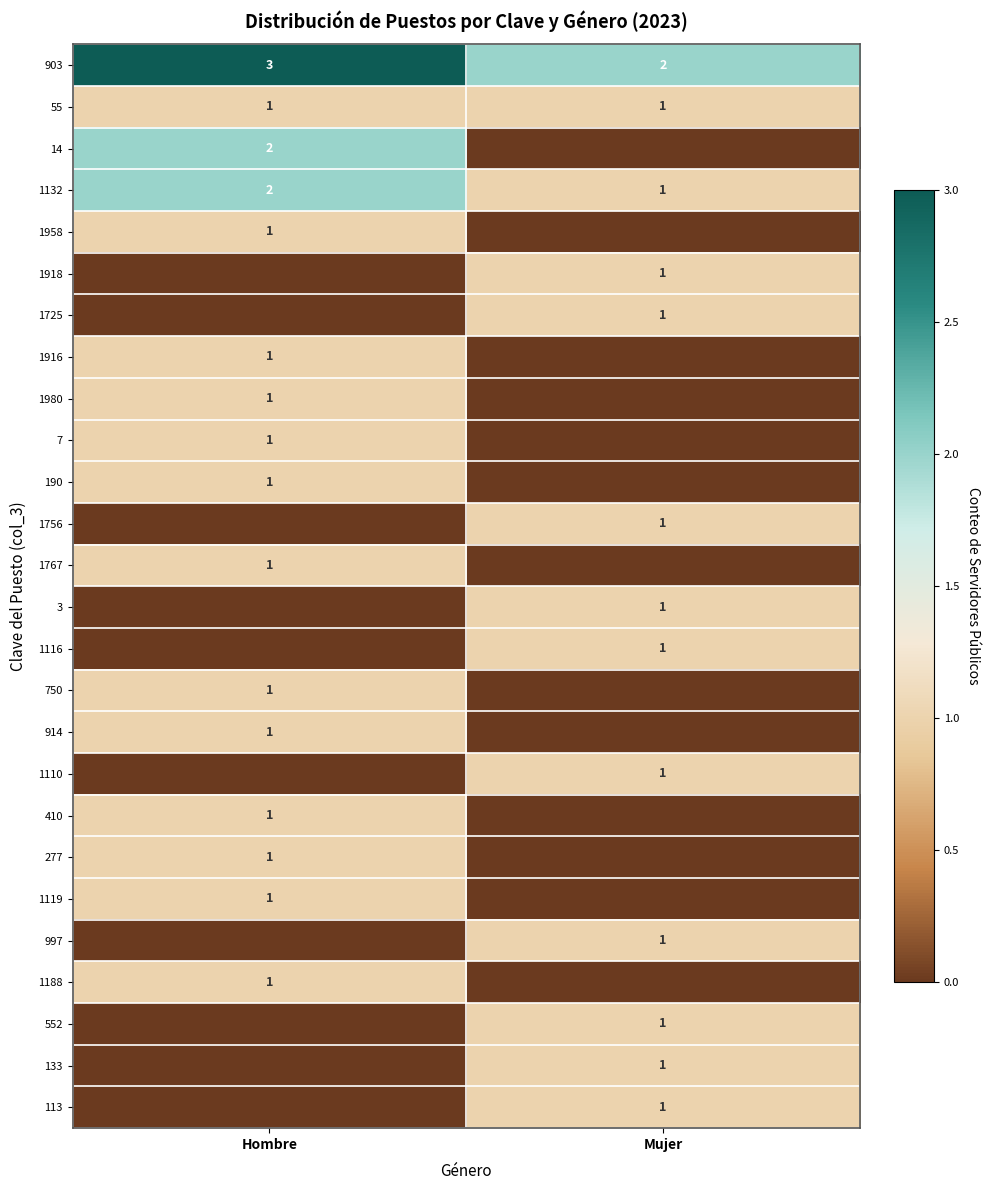

The 1188 series shows 1 at Hombre. True or false?

True